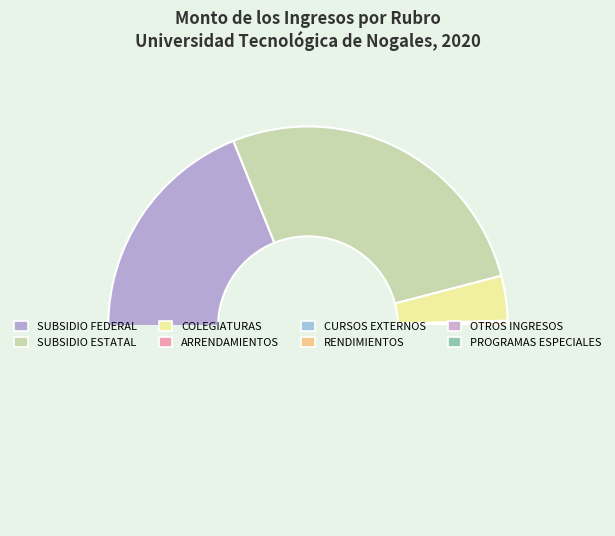

To the nearest percent, what is the average slice percentage?

12%